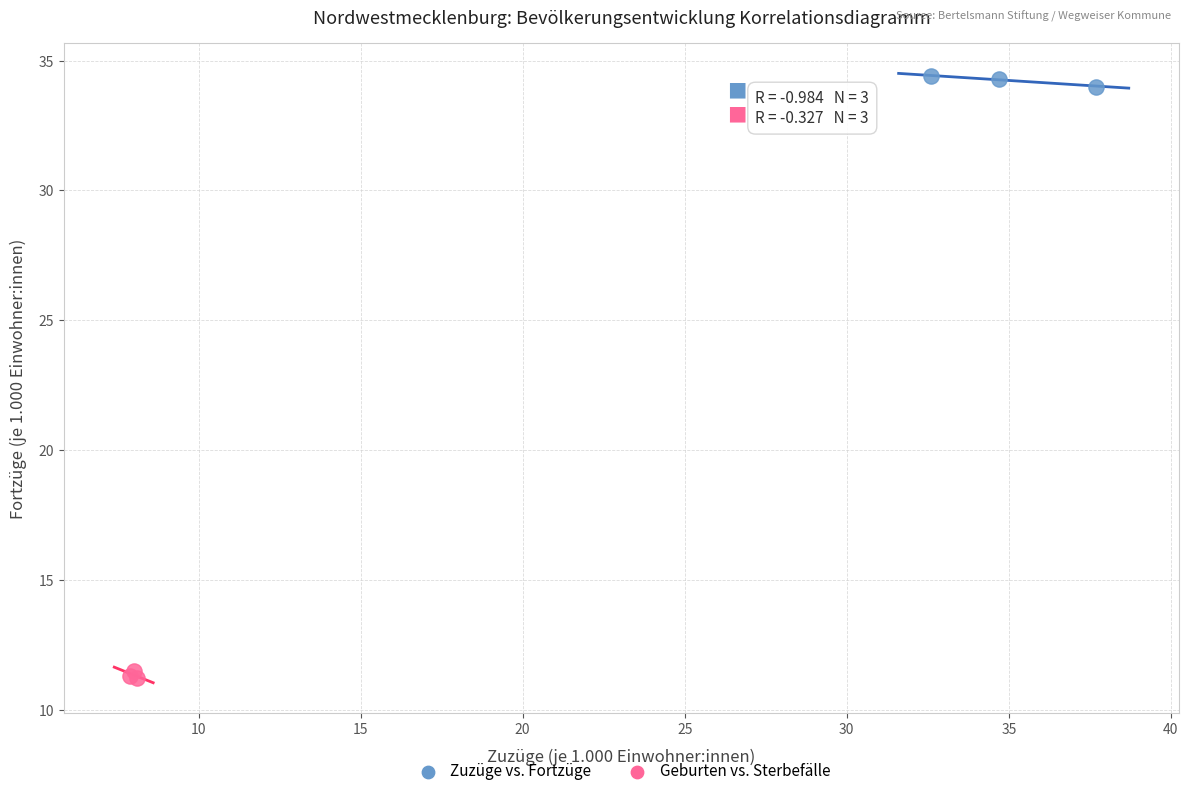

Which series reaches the maximum Y coordinate?

Zuzüge vs. Fortzüge